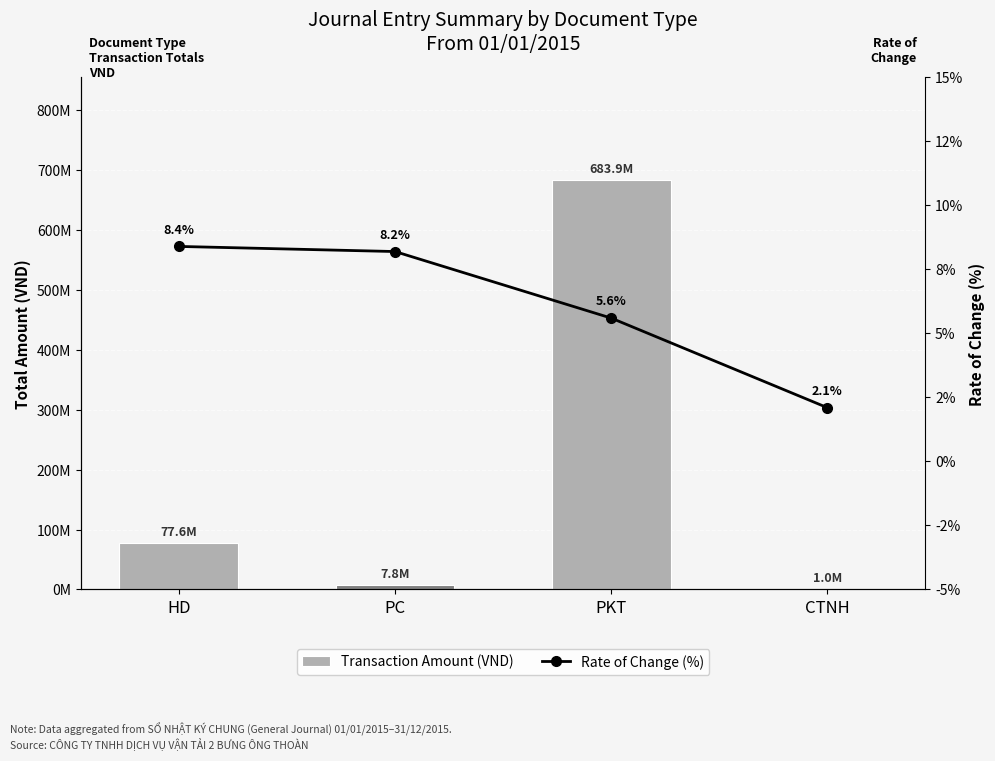

True or false: Transaction Amount (VND) has a value of 650338.9 at CTNH.

False